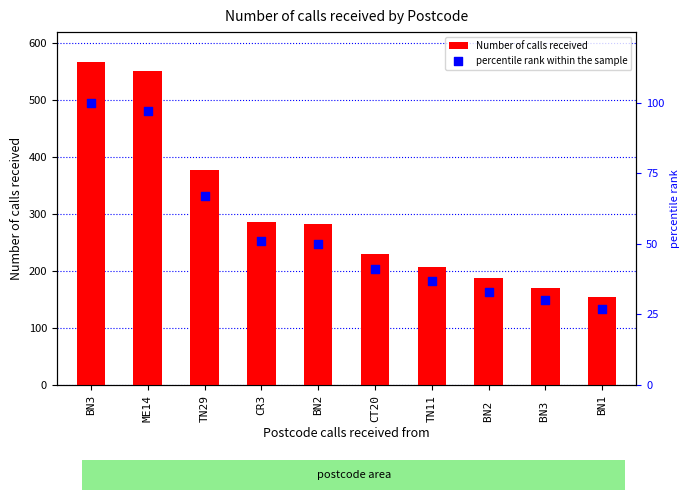

Which series has the largest total across all categories?

Number of calls received